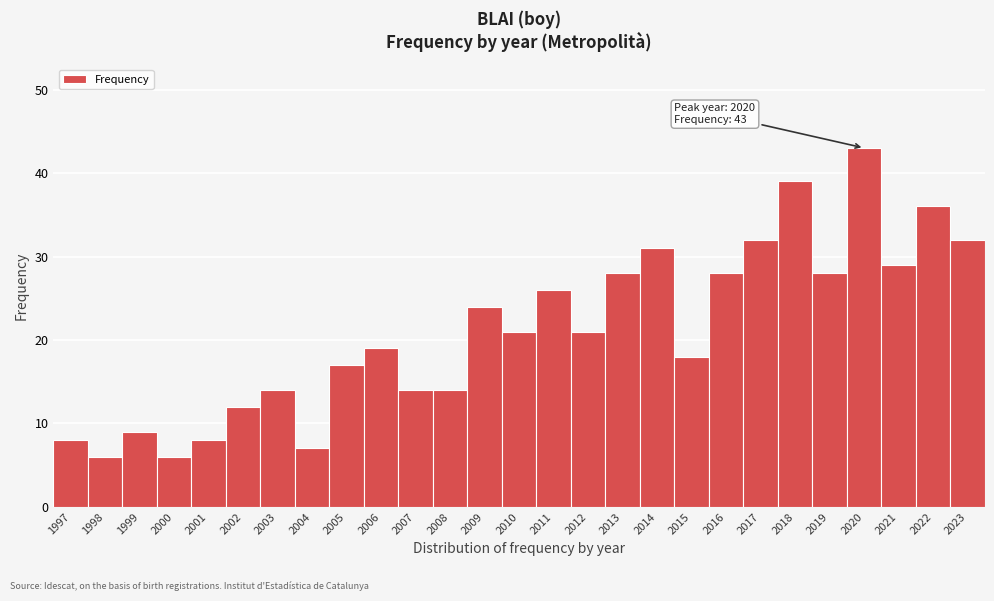

Reading left to right, transcribe all the data shown in this chart.

8	6	9	6	8	12	14	7	17	19	14	14	24	21	26	21	28	31	18	28	32	39	28	43	29	36	32